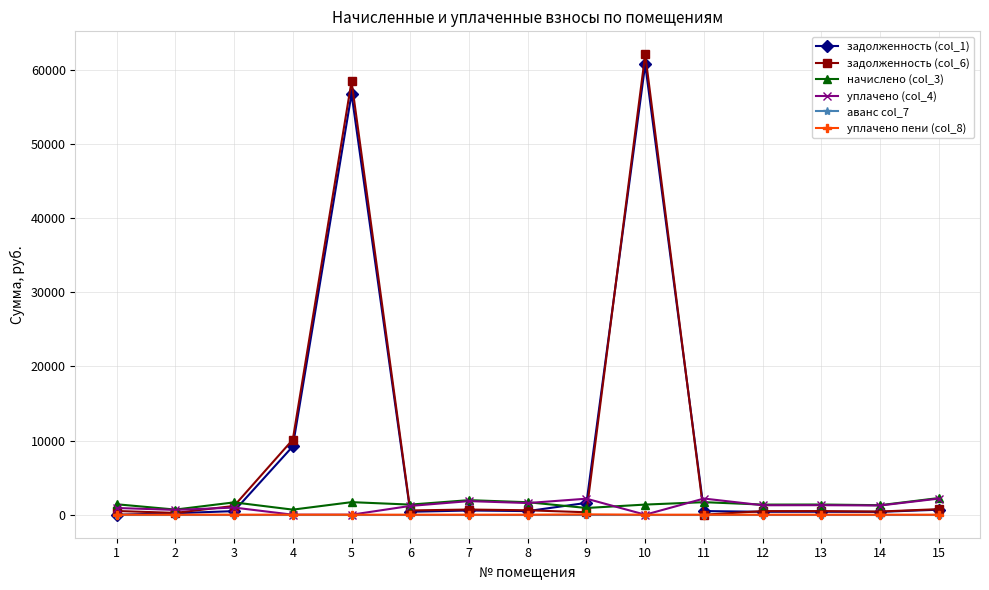

Count the number of data series in this chart.

6